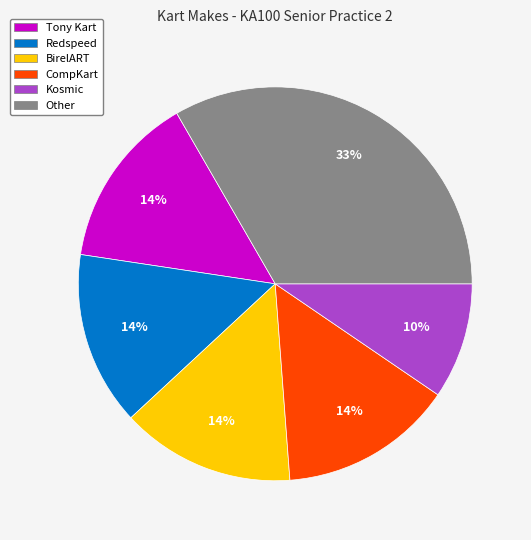

Is Redspeed the majority of the pie?

No